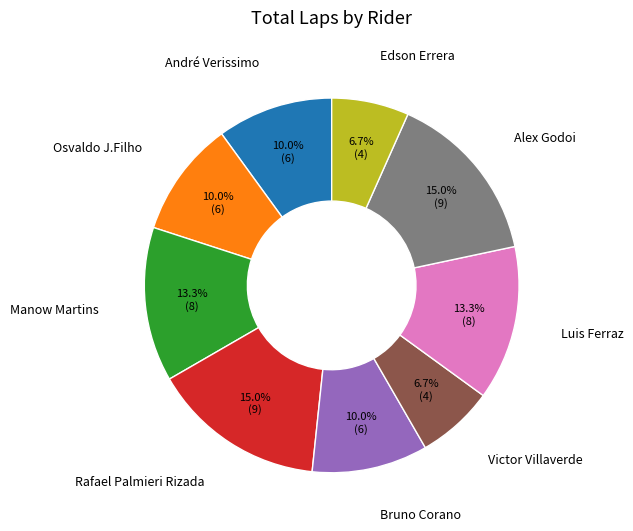

Approximately how many times larger is the value at Manow Martins compared to Luis Ferraz?

1.0